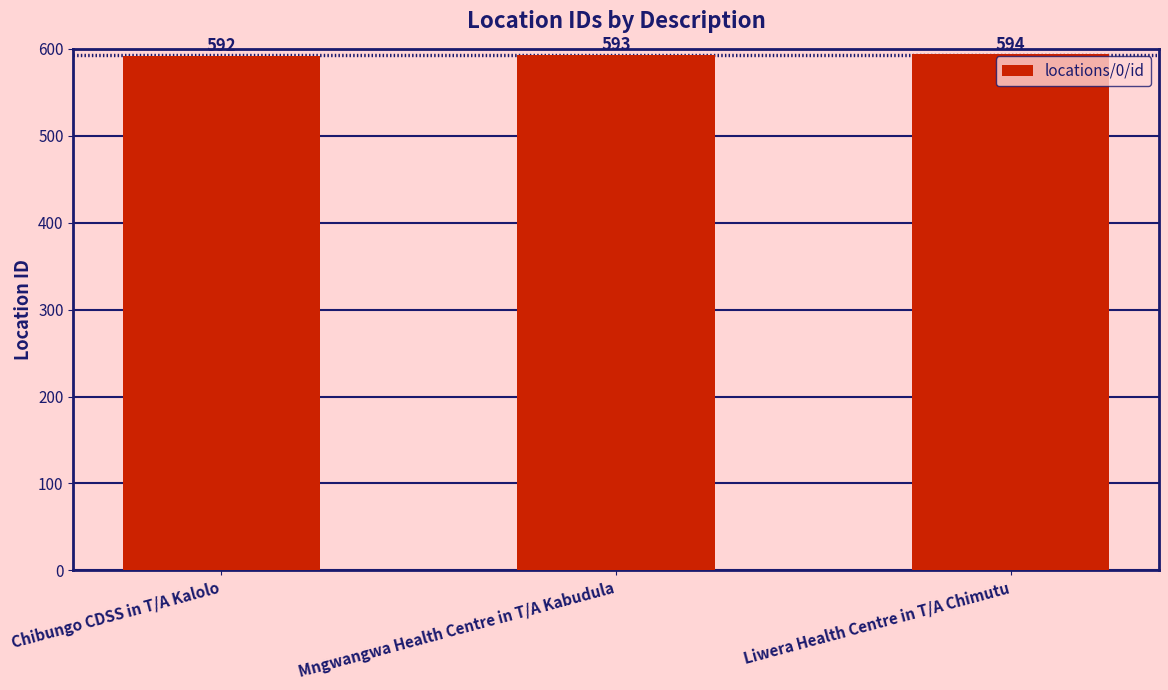

What is the sum of all values?

1779